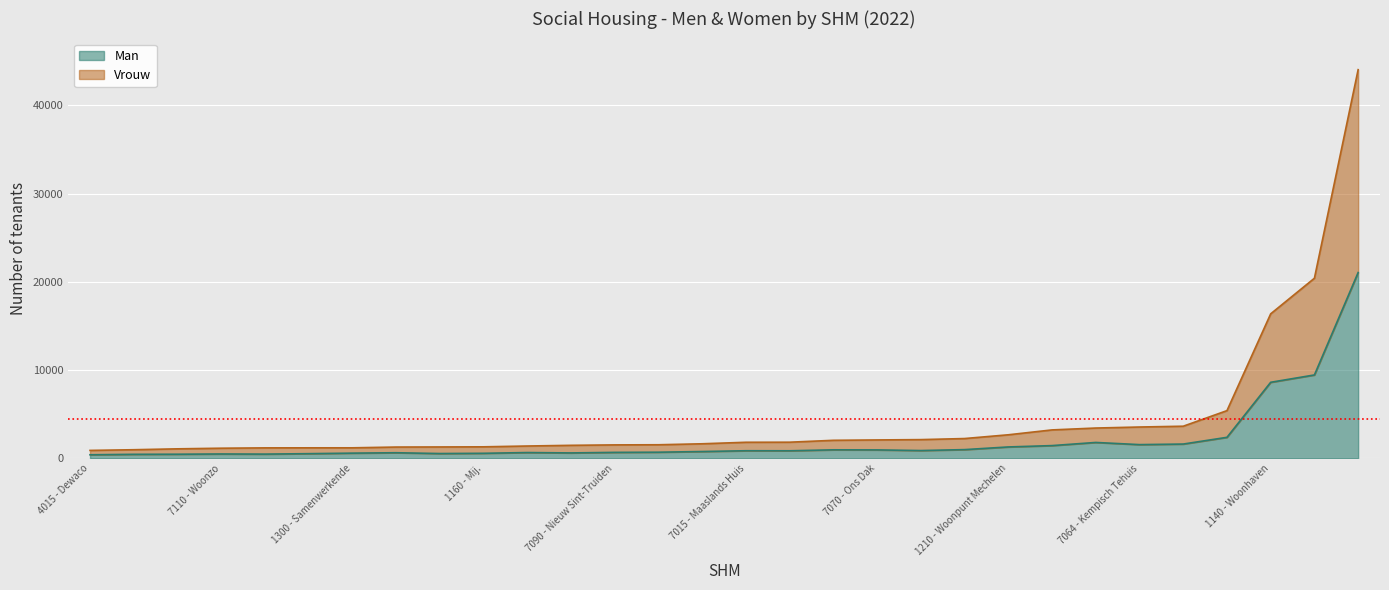

List the series in order of their overall mean, lowest first.

Man, Vrouw